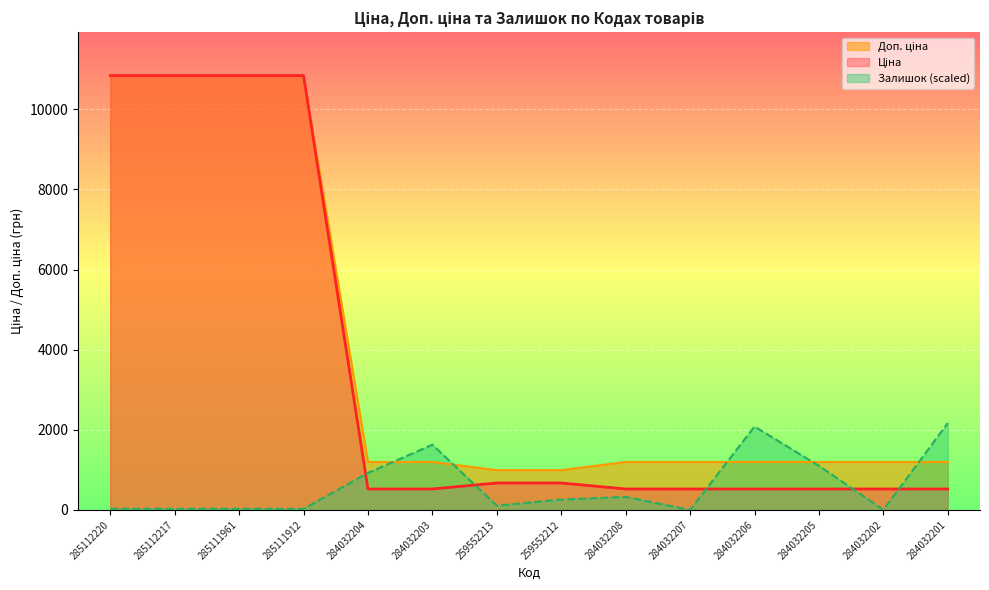

What is the label of the 1st point from the right?

284032201